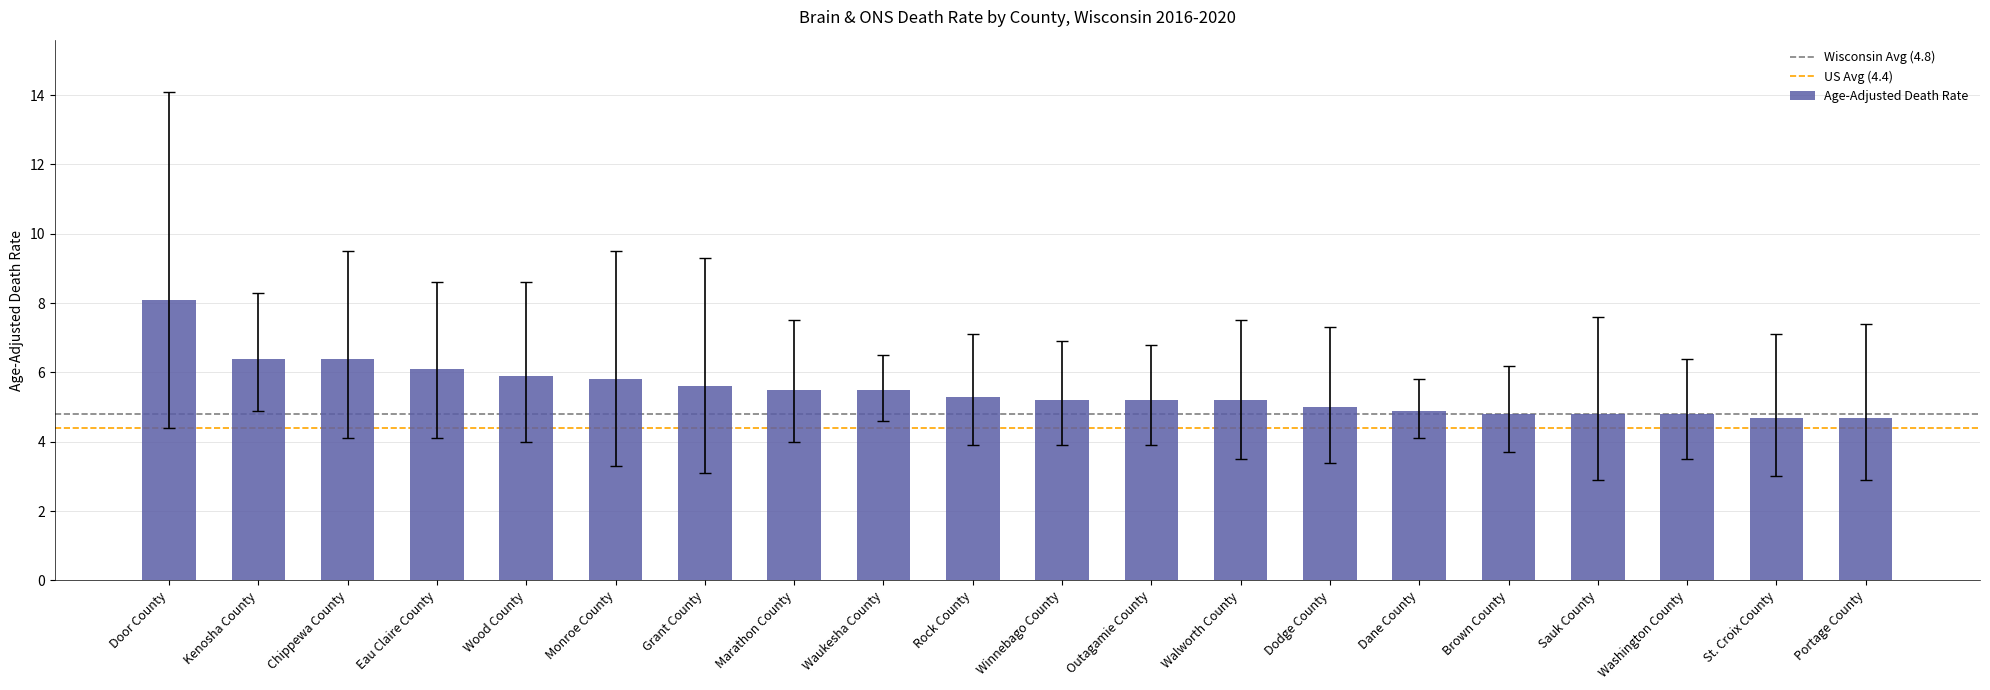

The chart shows a value of 1.2 at Portage County. True or false?

False